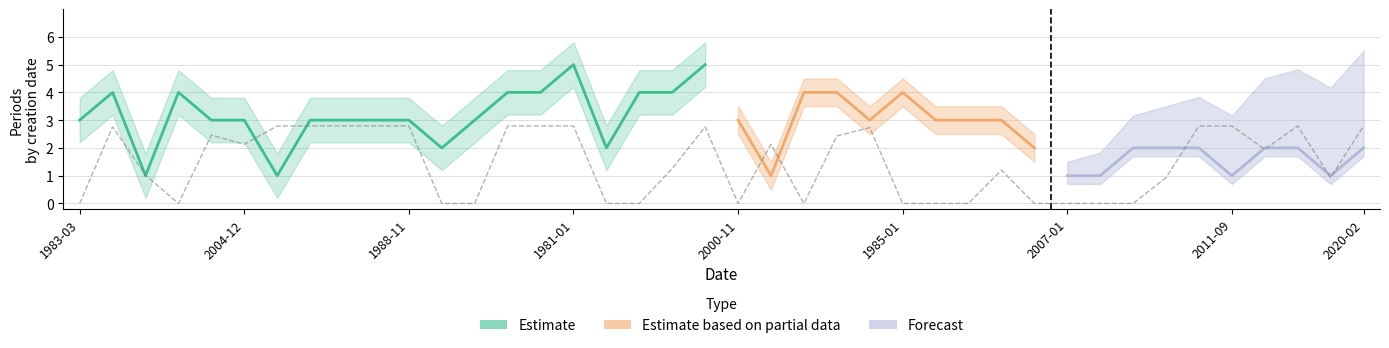

What is the approximate value at 2010-01-27?

2.8